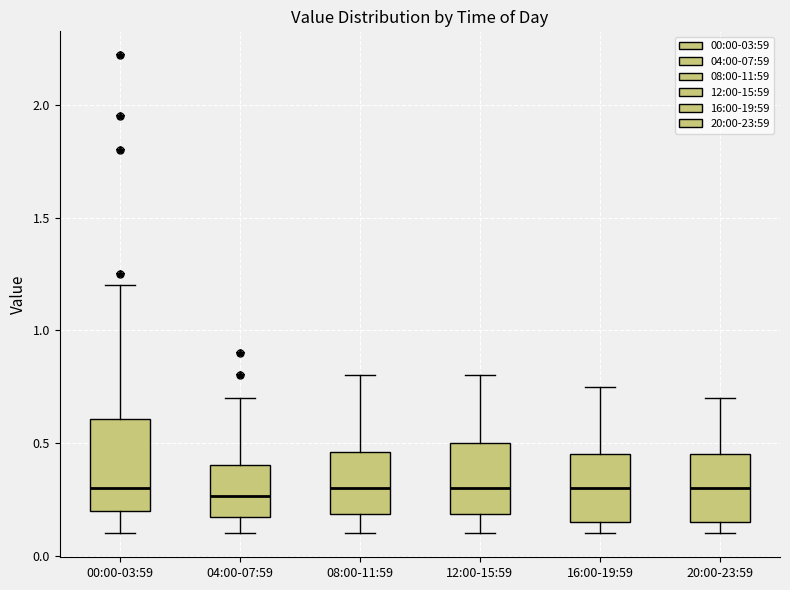

Reading left to right, read every box against the y-axis: the position of its median line, the range the box covers, and the ends of its whiskers. The values are not printed on the chart, so give them approximately, as read against the axis.

00:00-03:59: median 0.30, box 0.20 to 0.60, whiskers 0.10 to 1.20
04:00-07:59: median 0.25, box 0.15 to 0.40, whiskers 0.10 to 0.70
08:00-11:59: median 0.30, box 0.20 to 0.45, whiskers 0.10 to 0.80
12:00-15:59: median 0.30, box 0.20 to 0.50, whiskers 0.10 to 0.80
16:00-19:59: median 0.30, box 0.15 to 0.45, whiskers 0.10 to 0.75
20:00-23:59: median 0.30, box 0.15 to 0.45, whiskers 0.10 to 0.70